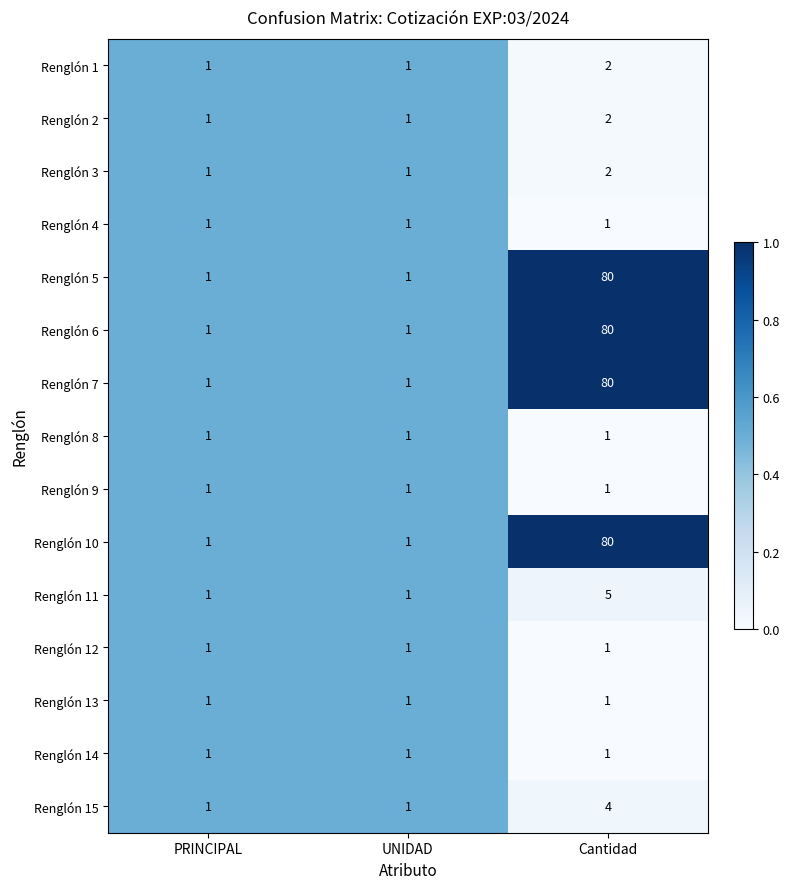

The Renglón 5 series shows 80 at Cantidad. True or false?

True